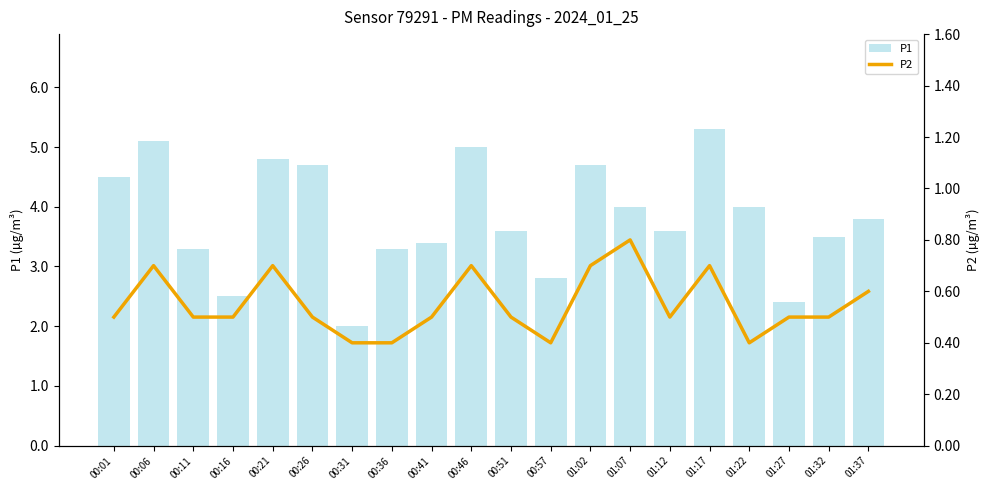

Which series has the widest spread of values?

P1